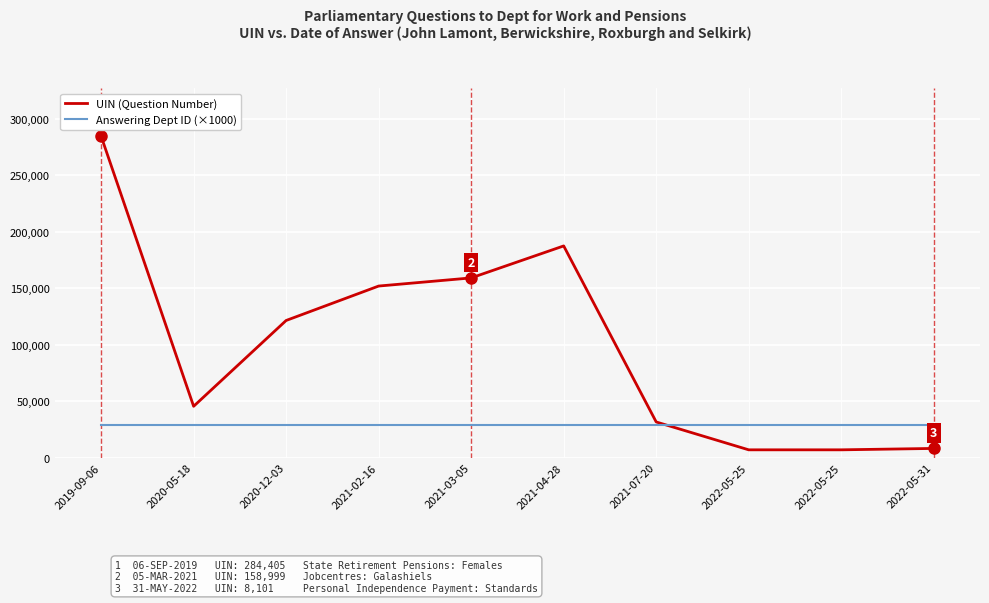

Rank the series by their average value, from highest to lowest.

UIN (Question Number), Answering Dept ID (×1000)